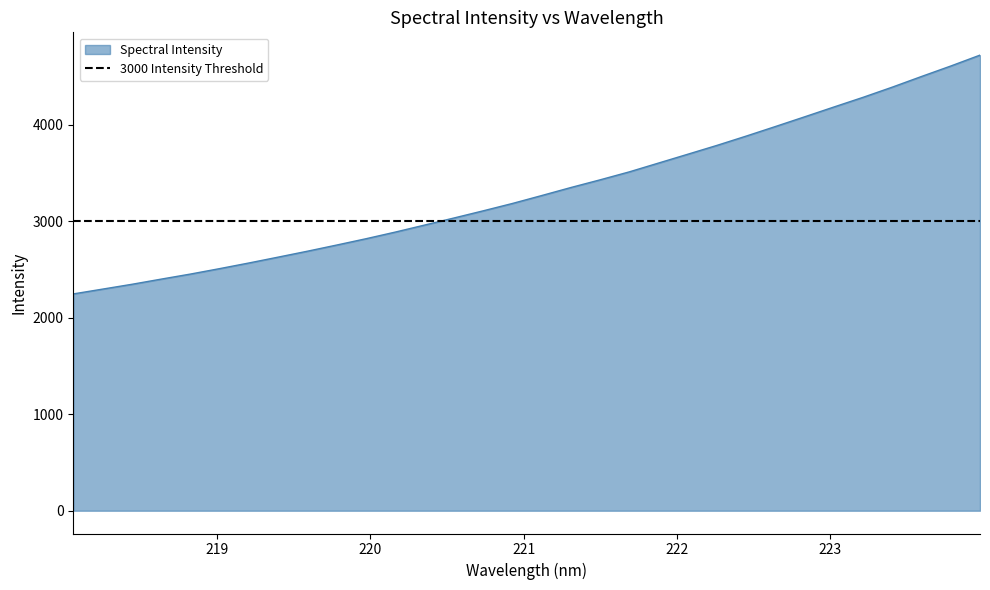

List the labels in order of value, largest first.

223.9802, 223.7895, 223.5987, 223.408, 223.2172, 223.0264, 222.8355, 222.6447, 222.4538, 222.263, 222.0721, 221.8812, 221.6902, 221.4993, 221.3083, 221.1174, 220.9264, 220.7354, 220.5444, 220.3533, 220.1623, 219.9712, 219.7801, 219.589, 219.3979, 219.2067, 219.0156, 218.8244, 218.6332, 218.442, 218.2508, 218.0596